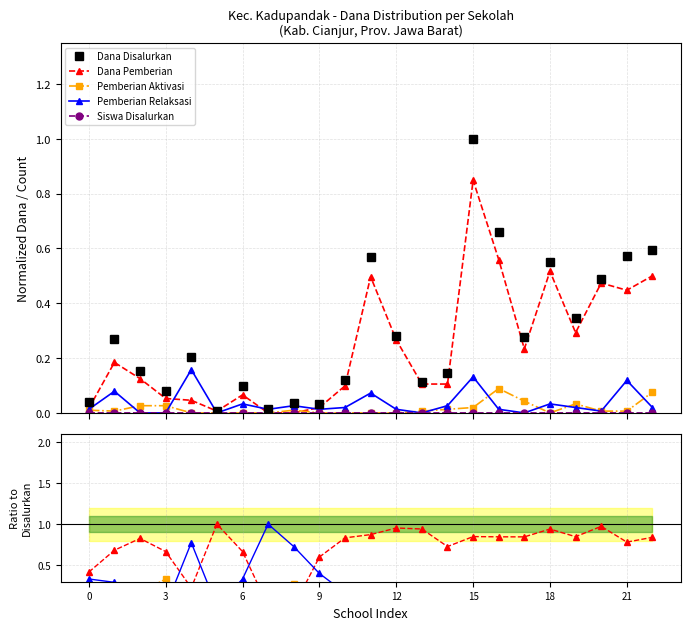

True or false: Pemberian Aktivasi has a value of 0.4 at 8.

False